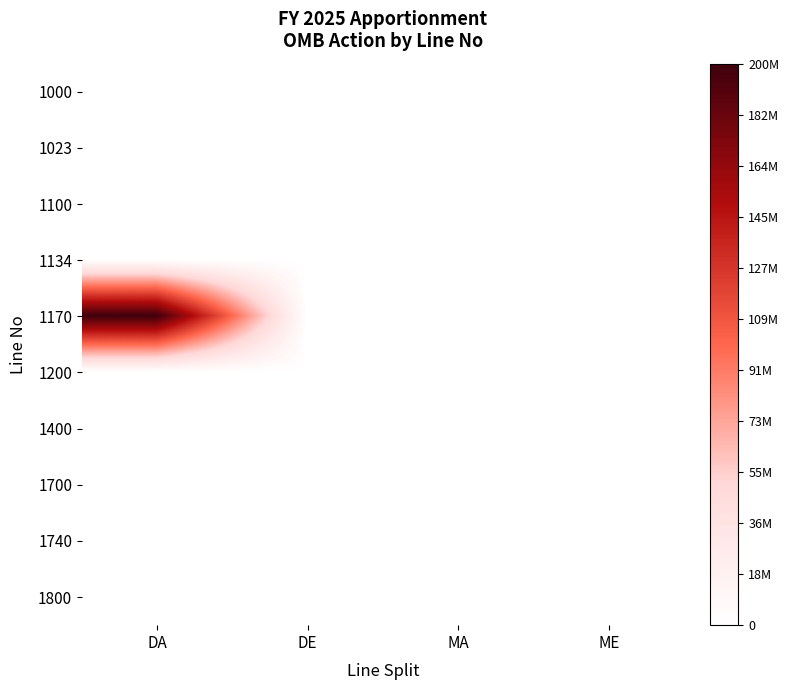

At MA, list the series in order from largest to smallest.

1000, 1023, 1100, 1134, 1170, 1200, 1400, 1700, 1740, 1800